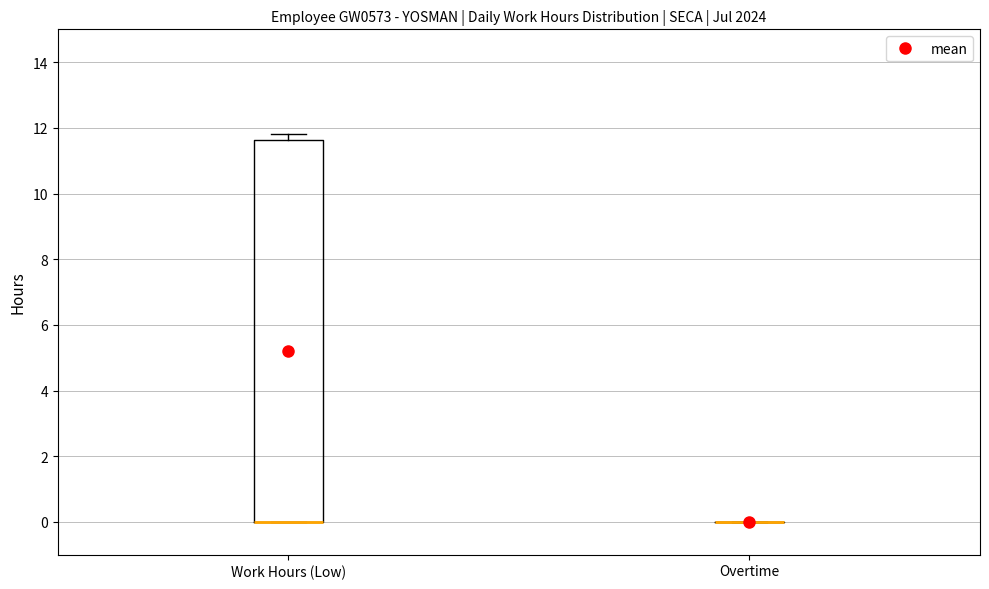

Reading left to right, read every box against the y-axis: the position of its median line, the range the box covers, and the ends of its whiskers. The values are not printed on the chart, so give them approximately, as read against the axis.

Work Hours (Low): median 0.0 (drawn on the box's lower edge), box 0.0 to 11.6, whiskers 0.0 to 11.8
Overtime: box collapsed to a line at 0.0, whiskers 0.0 to 0.0